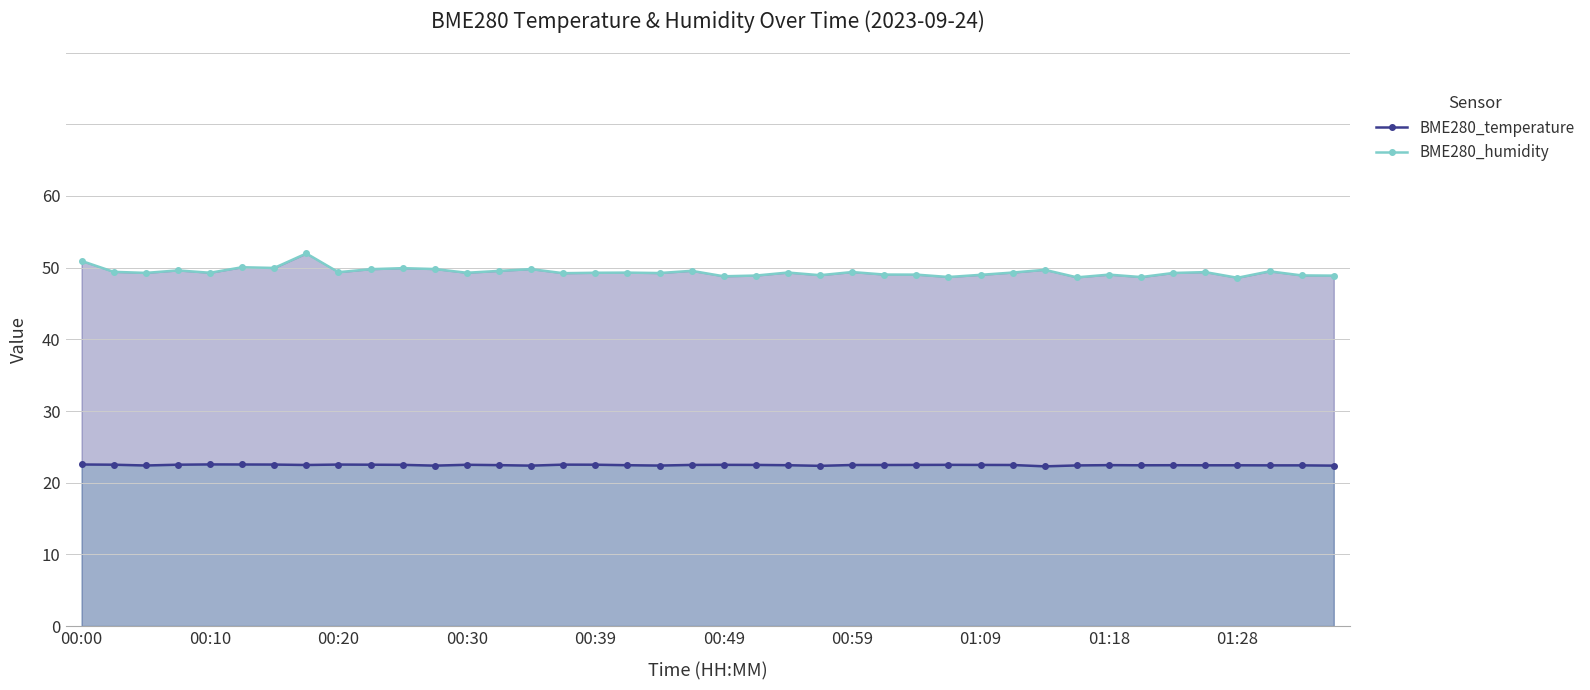

What is the value of the BME280_humidity point at the 11th from the left?

49.9